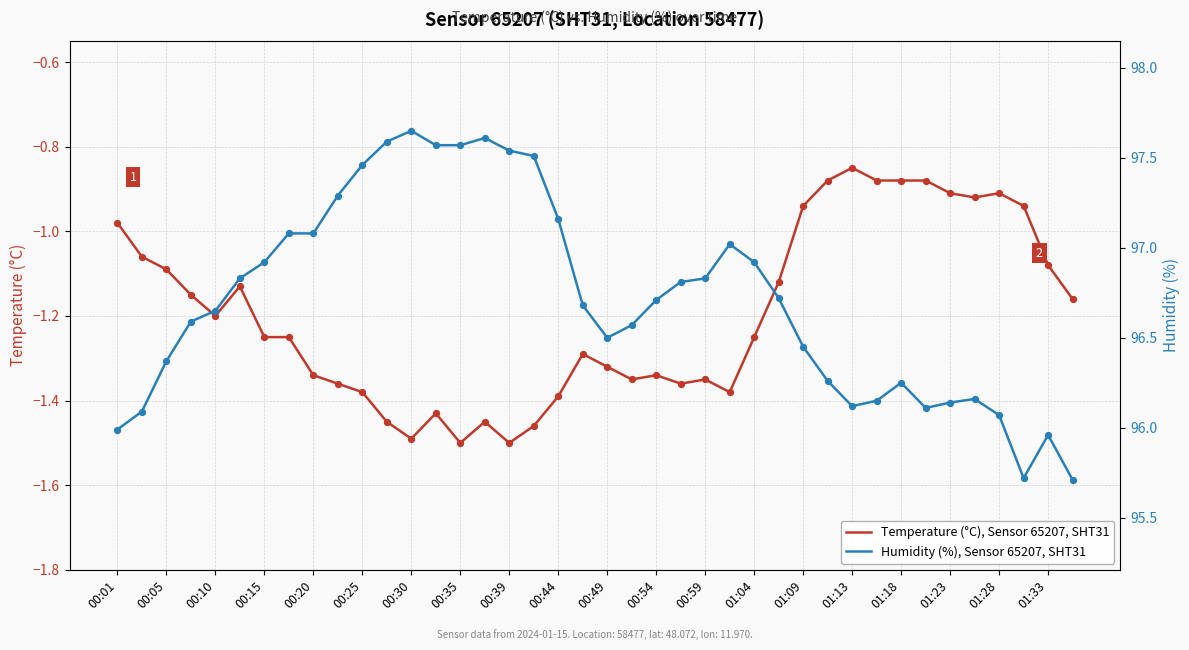

Which series contains the lowest Y value?

Temperature (°C), Sensor 65207, SHT31